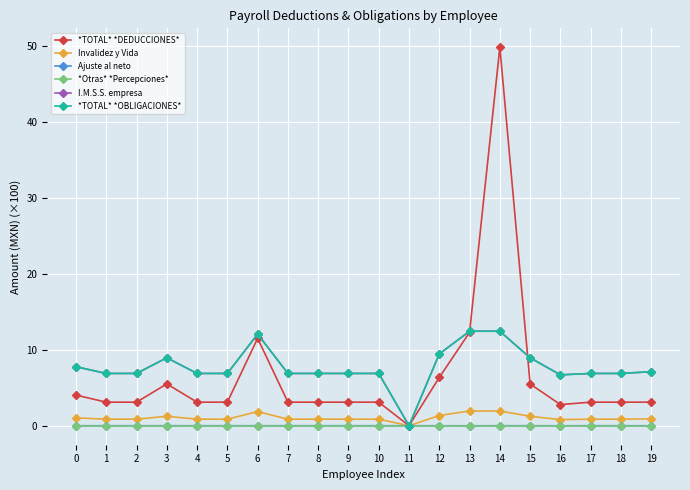

Reading left to right, what are all the values shown in this chart?

*TOTAL* *DEDUCCIONES*: 0=4.0	1=3.1	2=3.1	3=5.5	4=3.1	5=3.1	6=11.5	7=3.1	8=3.1	9=3.1	10=3.1	11=0.0	12=6.4	13=12.3	14=49.8	15=5.5	16=2.8	17=3.1	18=3.1	19=3.1
Invalidez y Vida: 0=1.0	1=0.9	2=0.9	3=1.2	4=0.9	5=0.9	6=1.9	7=0.9	8=0.9	9=0.9	10=0.9	11=0.0	12=1.3	13=1.9	14=1.9	15=1.2	16=0.8	17=0.9	18=0.9	19=0.9
Ajuste al neto: 0=-0.0	1=0.0	2=0.0	3=0.0	4=0.0	5=0.0	6=0.0	7=0.0	8=0.0	9=0.0	10=0.0	11=0.0	12=-0.0	13=-0.0	14=0.0	15=0.0	16=-0.0	17=0.0	18=0.0	19=-0.0
*Otras* *Percepciones*: 0=0.0	1=0.0	2=0.0	3=0.0	4=0.0	5=0.0	6=0.0	7=0.0	8=0.0	9=0.0	10=0.0	11=0.0	12=0.0	13=0.0	14=0.0	15=0.0	16=0.0	17=0.0	18=0.0	19=0.0
I.M.S.S. empresa: 0=7.8	1=6.9	2=6.9	3=8.9	4=6.9	5=6.9	6=12.1	7=6.9	8=6.9	9=6.9	10=6.9	11=0.0	12=9.4	13=12.4	14=12.4	15=8.9	16=6.7	17=6.9	18=6.9	19=7.1
*TOTAL* *OBLIGACIONES*: 0=7.8	1=6.9	2=6.9	3=8.9	4=6.9	5=6.9	6=12.1	7=6.9	8=6.9	9=6.9	10=6.9	11=0.0	12=9.4	13=12.4	14=12.4	15=8.9	16=6.7	17=6.9	18=6.9	19=7.1